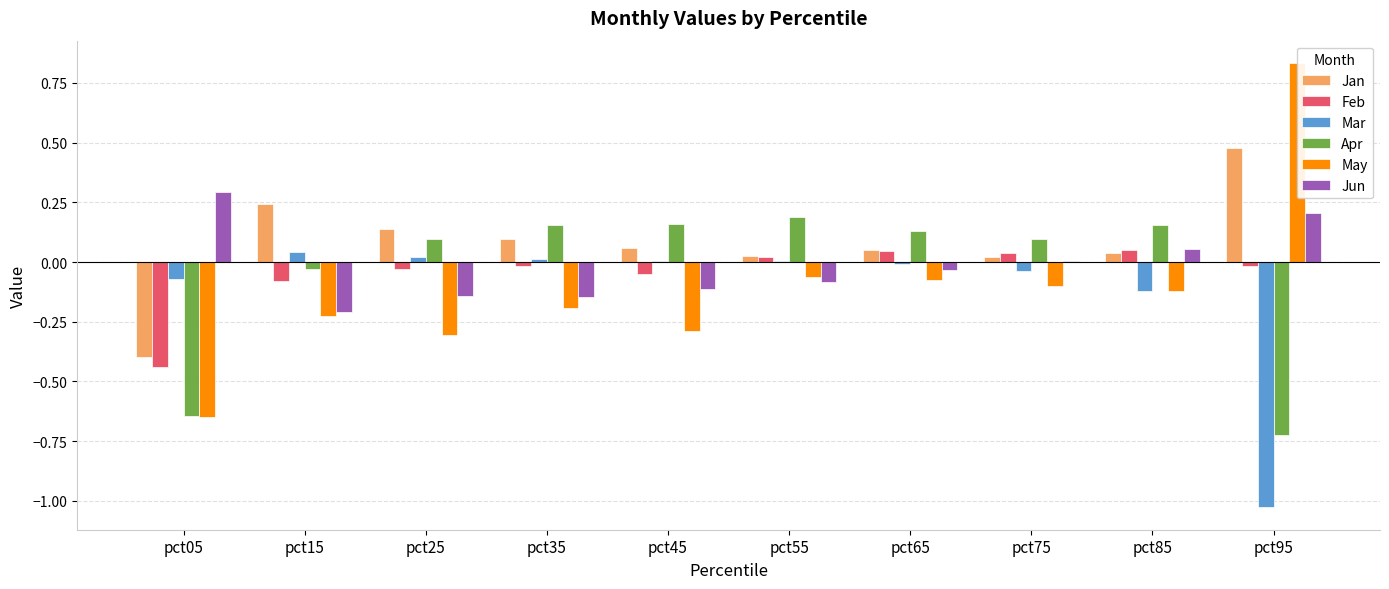

At which category is the sum across all series the highest?

pct65